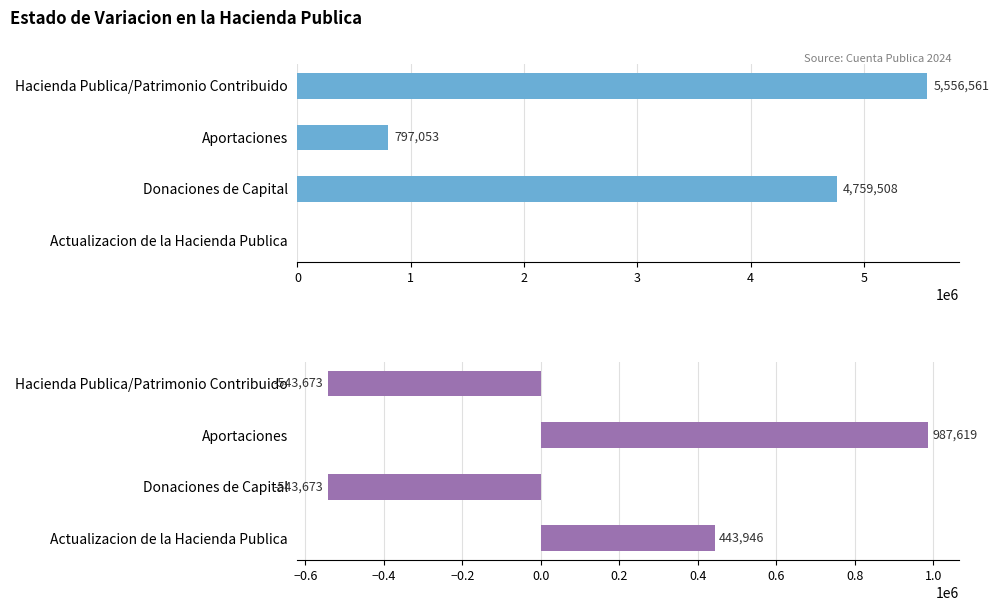

The value of Hacienda Publica/Patrimonio Generado at Donaciones de Capital is -136145. True or false?

False